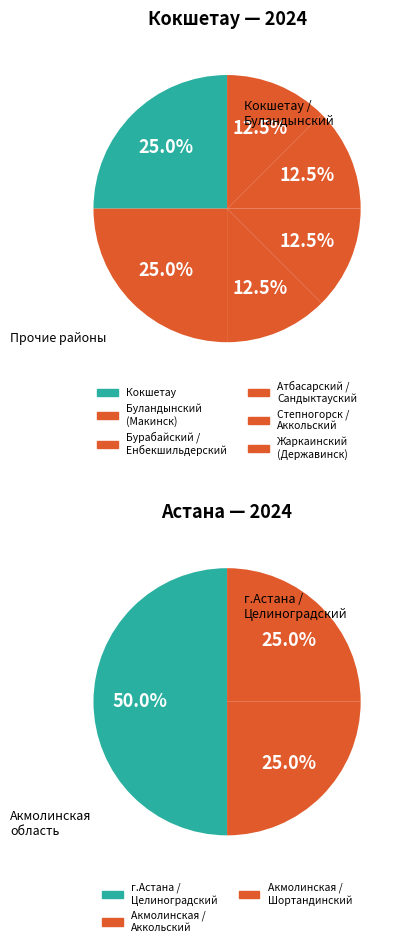

Rank the categories by value from lowest to highest.

Бурабайский / Енбекшильдерский, Атбасарский / Сандыктауский, Степногорск / Аккольский, Жаркаинский (Державинск), Акмолинская / Аккольский, Акмолинская / Шортандинский, Кокшетау, Буландынский (Макинск), г.Астана / Целиноградский